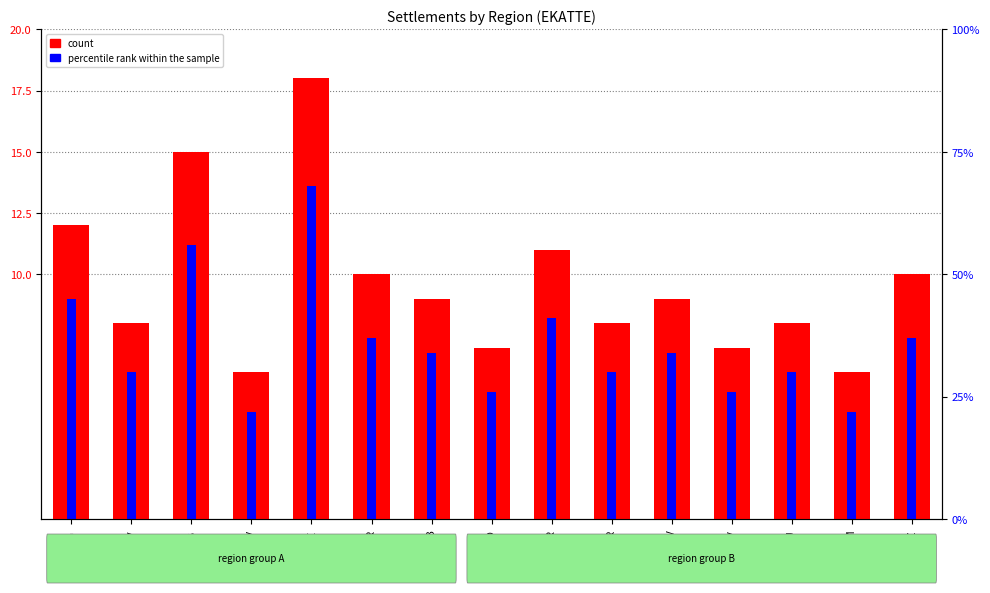

What is the difference between the maximum and second lowest values in the count series?

12.0